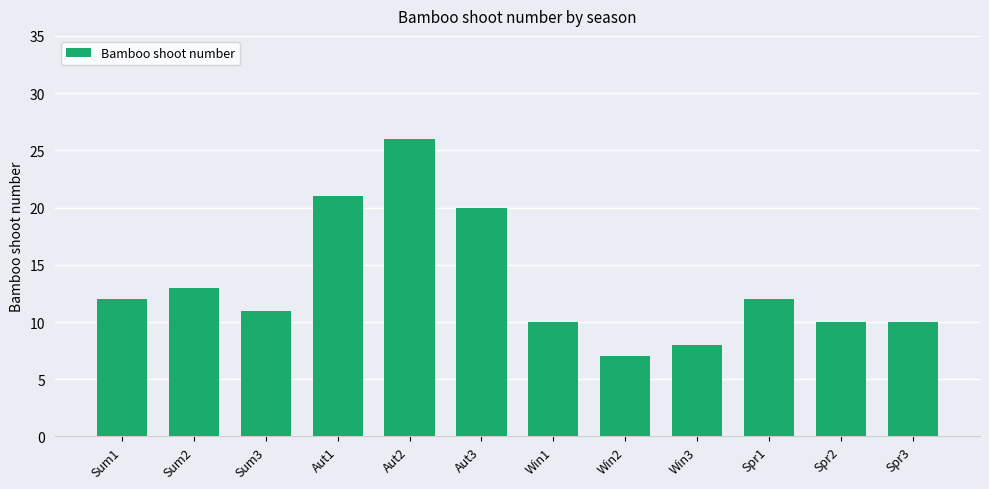

At which label is the value closest to 16?

Sum2